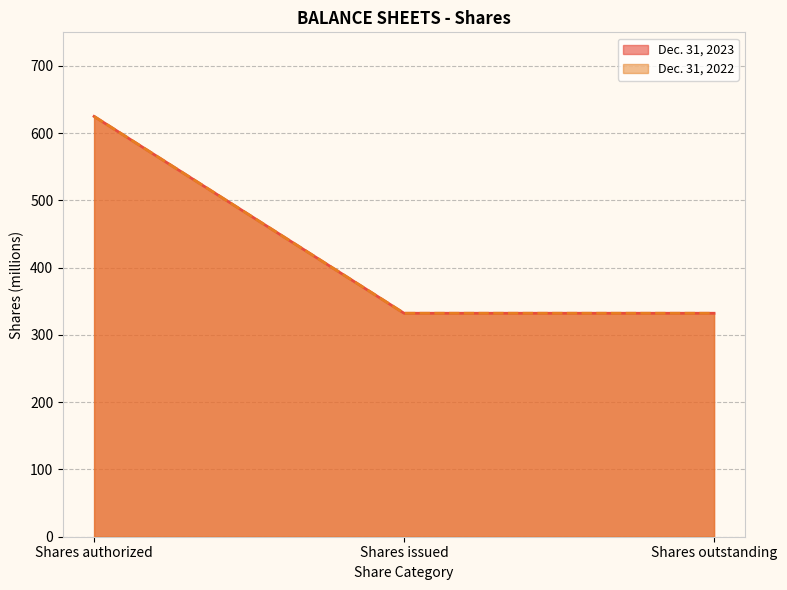

What are all the series names shown in the legend?

Dec. 31, 2023, Dec. 31, 2022